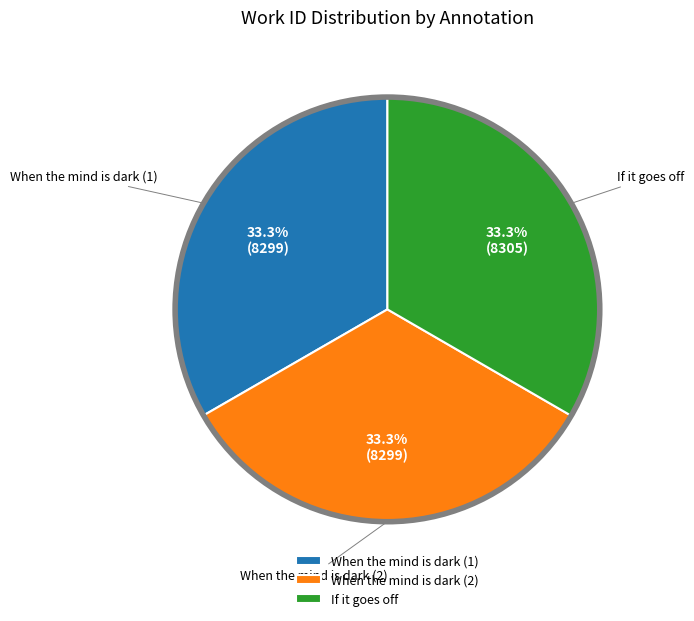

Approximately how many times larger is the value at When the mind is dark (2) compared to When the mind is dark (1)?

1.0